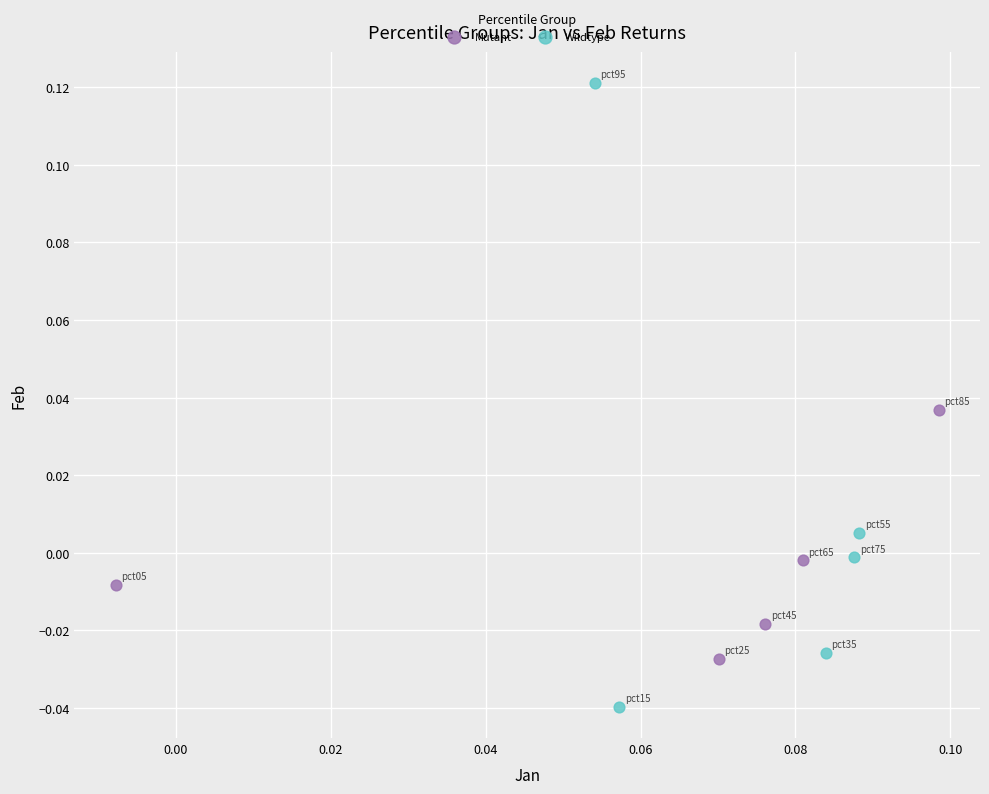

Which series contains the highest Y value?

Wildtype